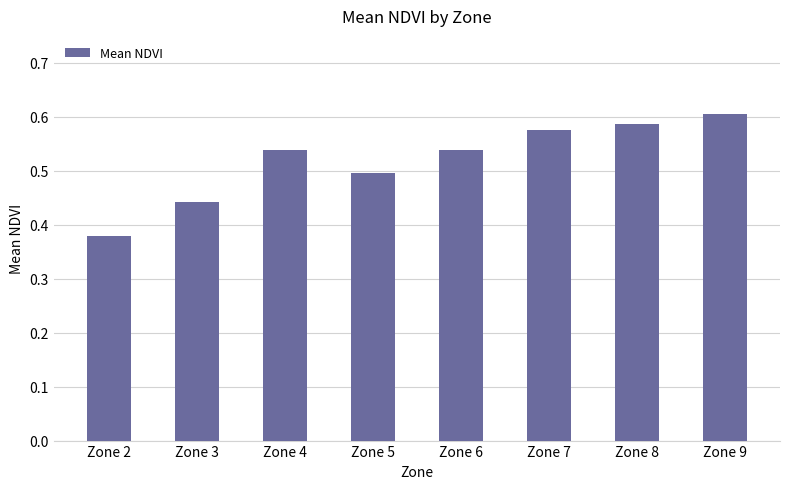

Which label corresponds to the smallest value in the chart?

Zone 2